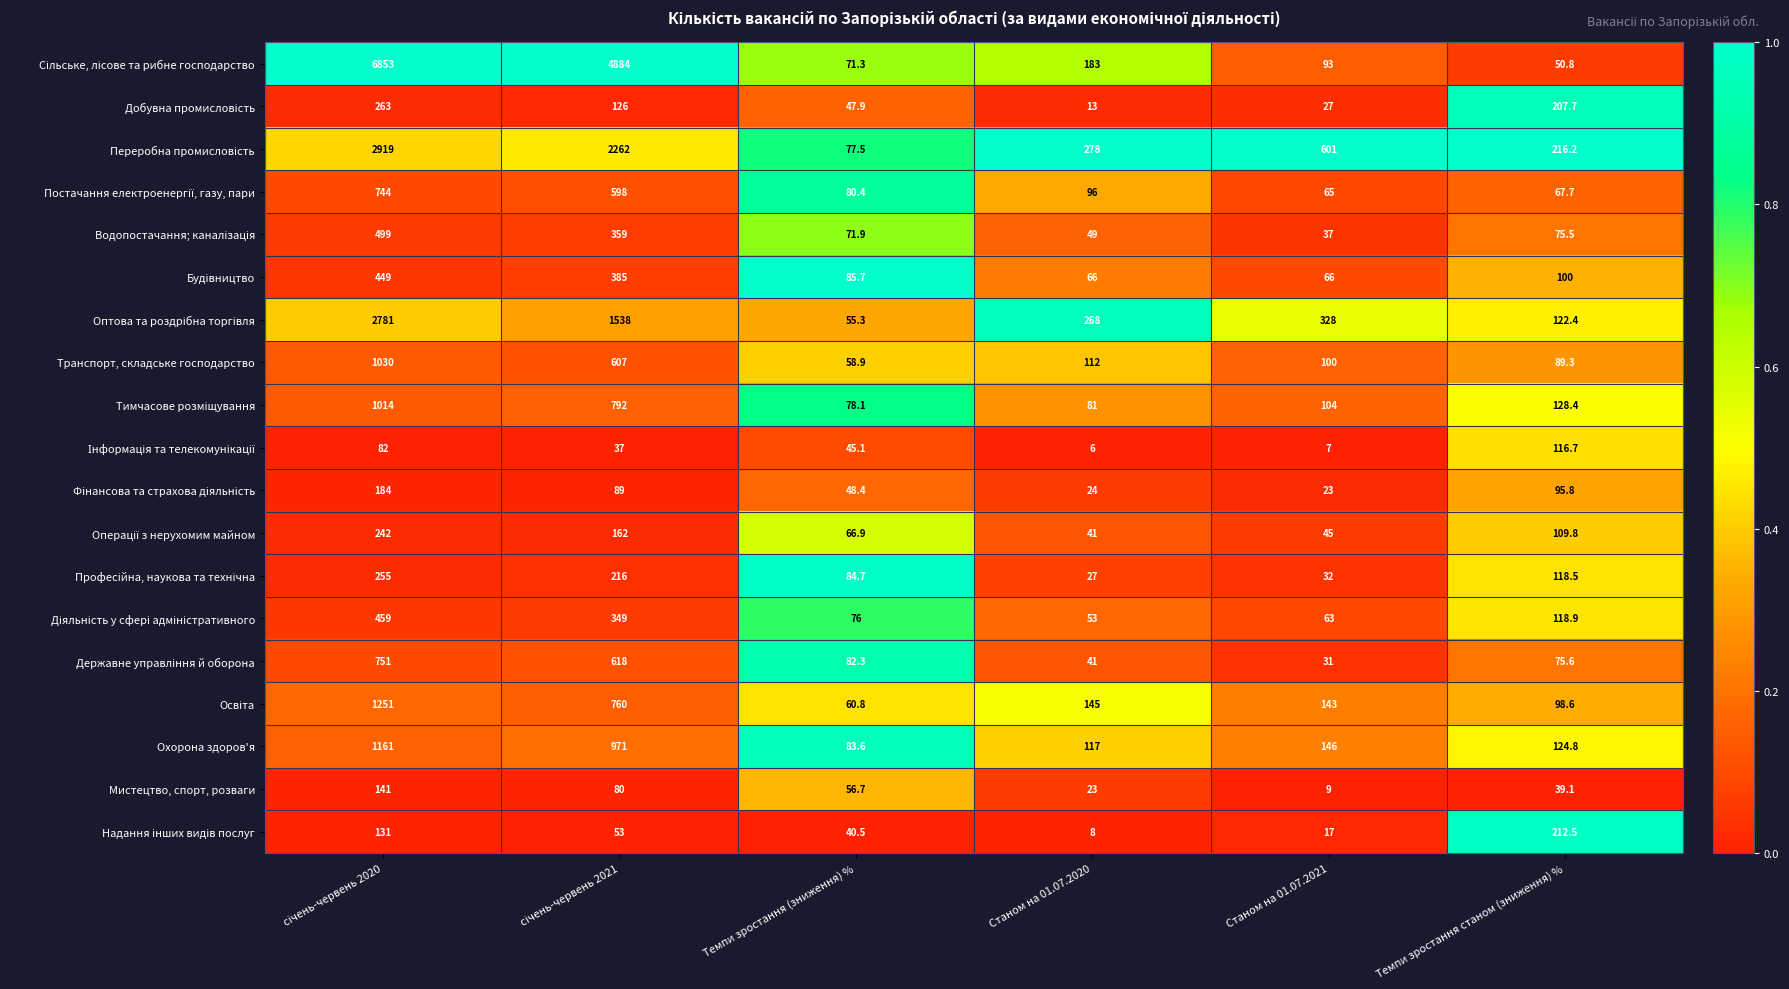

What is the average value of the Мистецтво, спорт, розваги series?

58.1